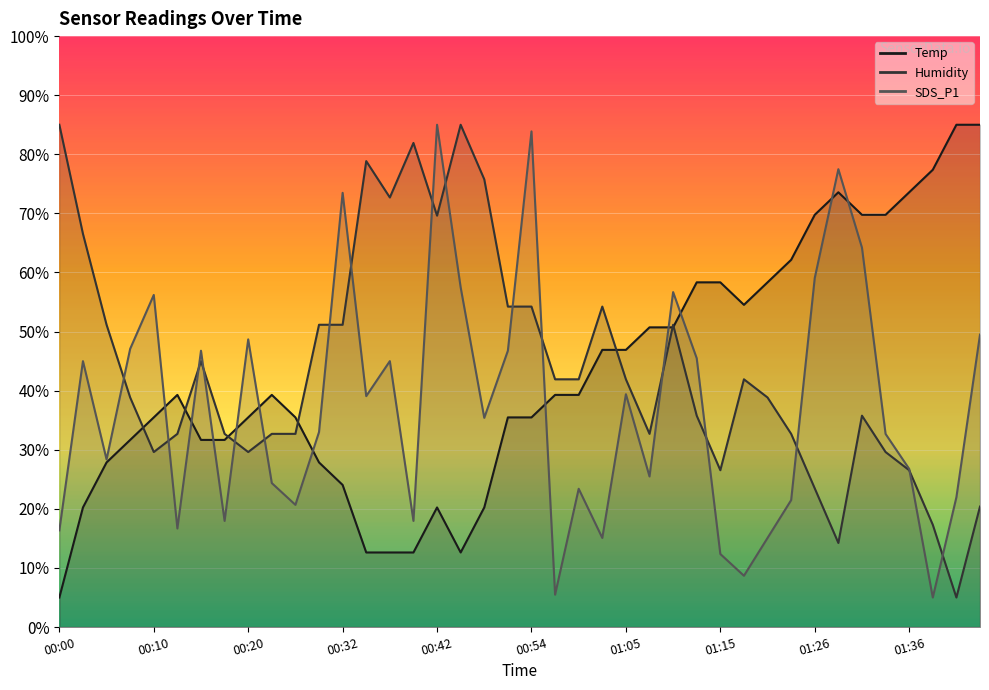

What position from the right is 00:13?

35